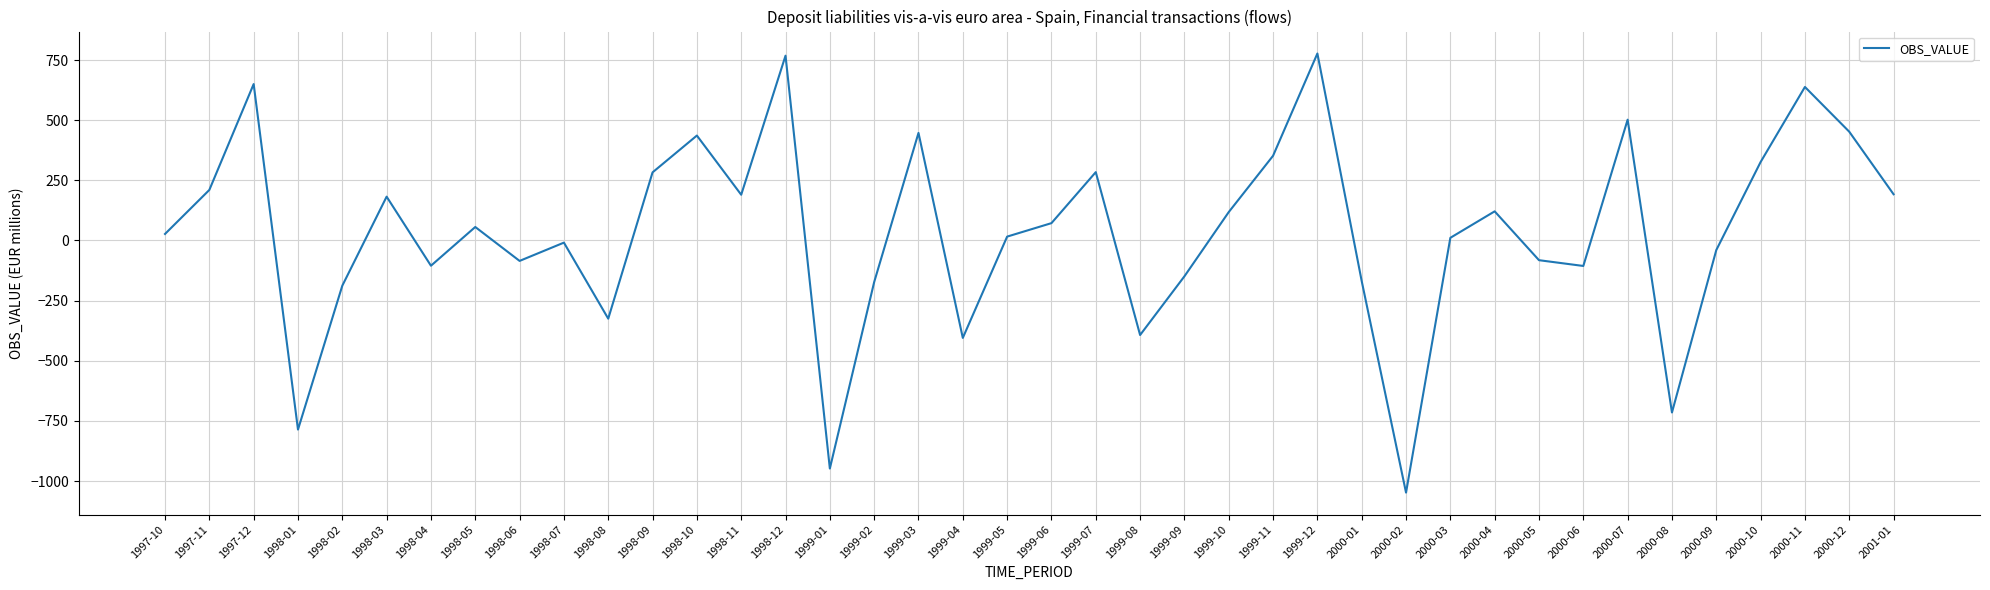

What is the difference between the values at 1999-12 and 1998-11?

587